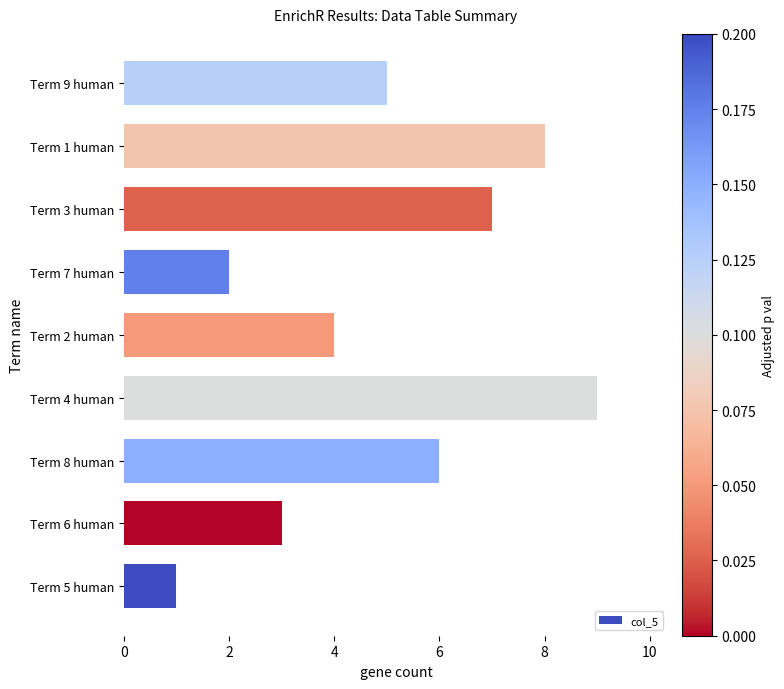

Rank the categories by value from highest to lowest.

Term 4 human, Term 1 human, Term 3 human, Term 8 human, Term 9 human, Term 2 human, Term 6 human, Term 7 human, Term 5 human